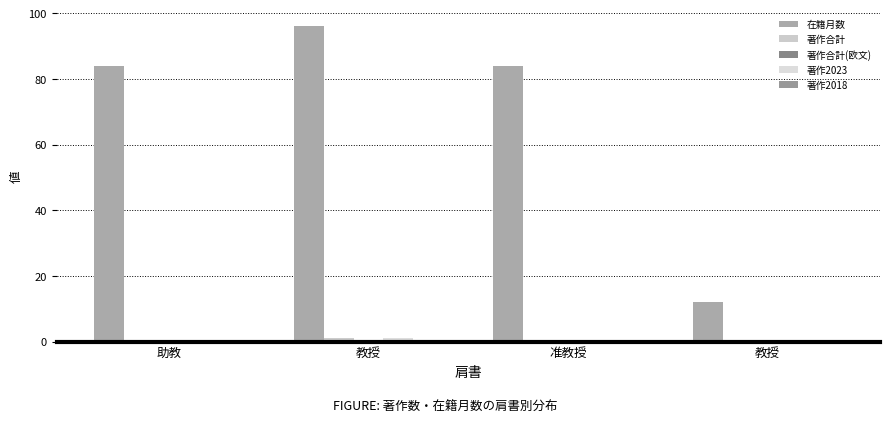

How many categories are shown in the chart?

4